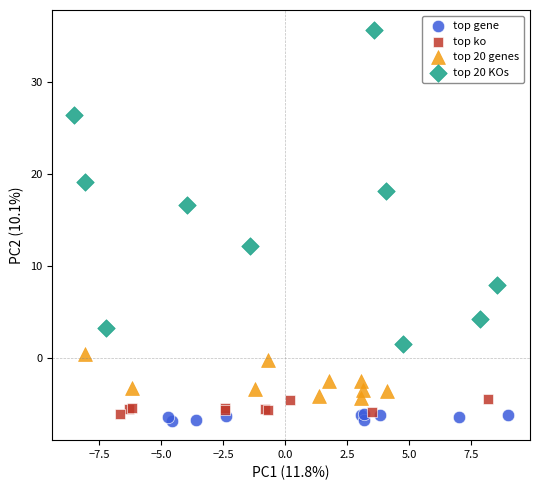

Which series has the largest Y range (max minus min)?

top 20 KOs